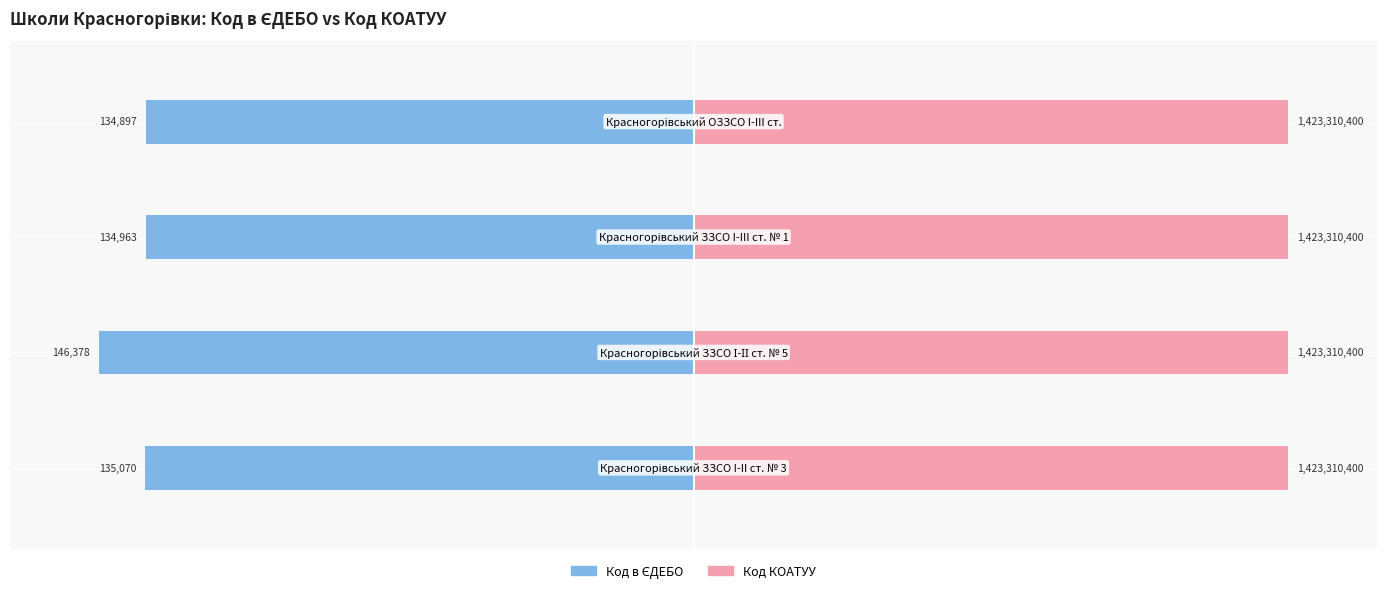

Is it true that Код КОАТУУ equals 0.2 at 0?

False